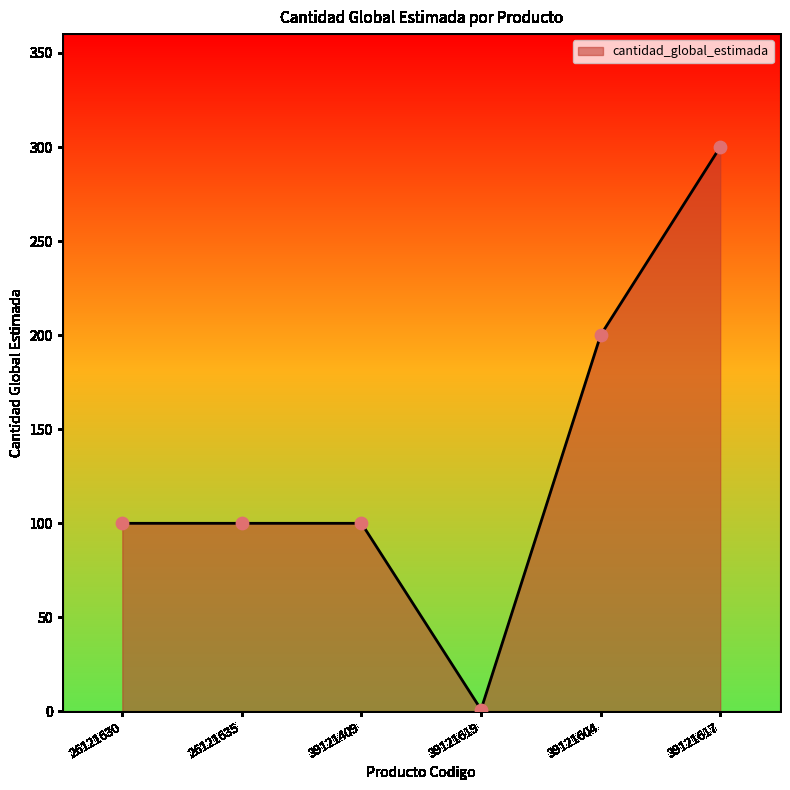

Which has a higher value, 39121604 or 26121635?

39121604